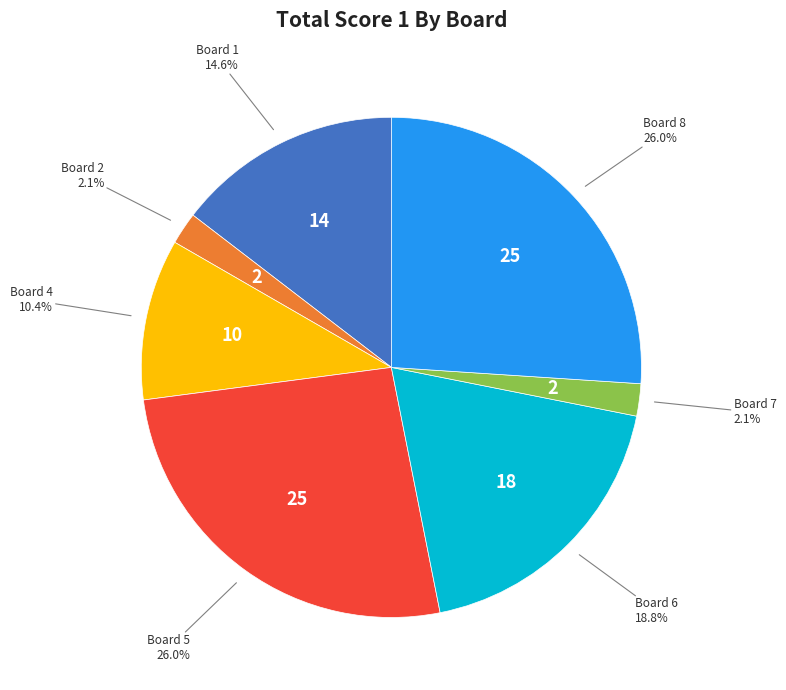

Is there any slice that represents more than half of the pie?

No